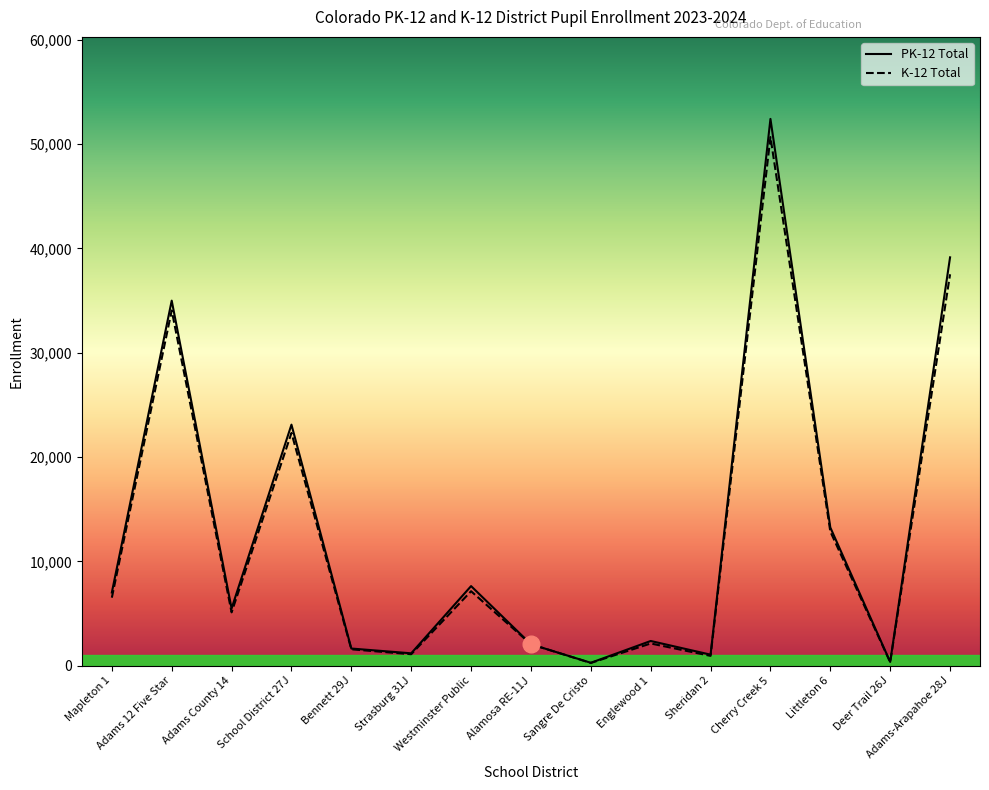

Is it true that PK-12 Total equals 39148 at Adams-Arapahoe 28J?

True